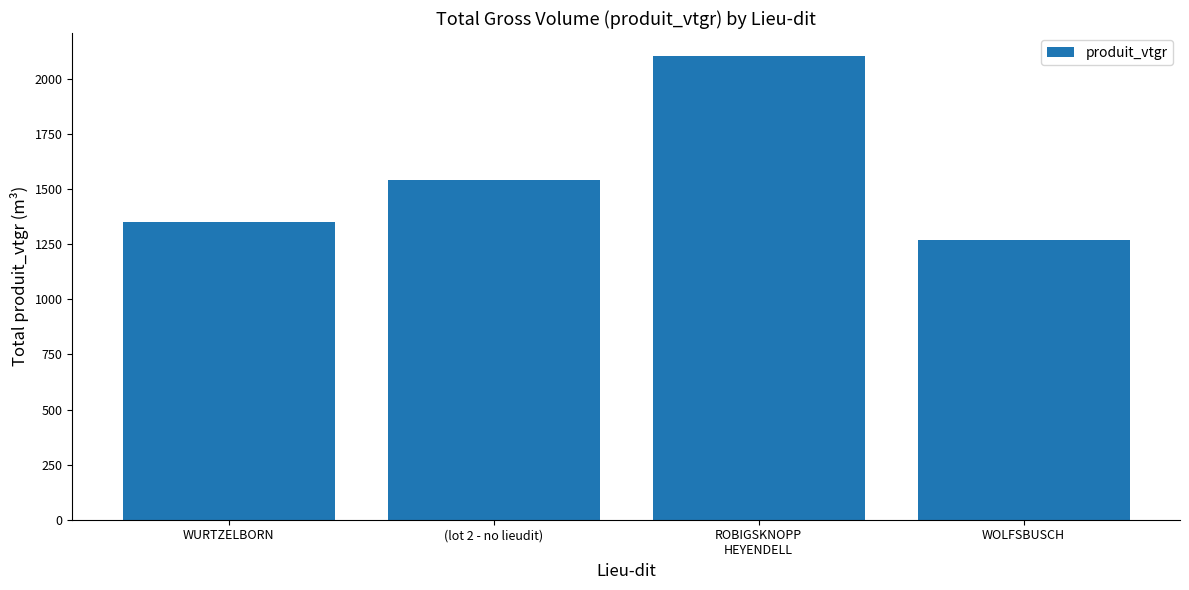

What is the value of the 3rd bar from the left?

2103.4